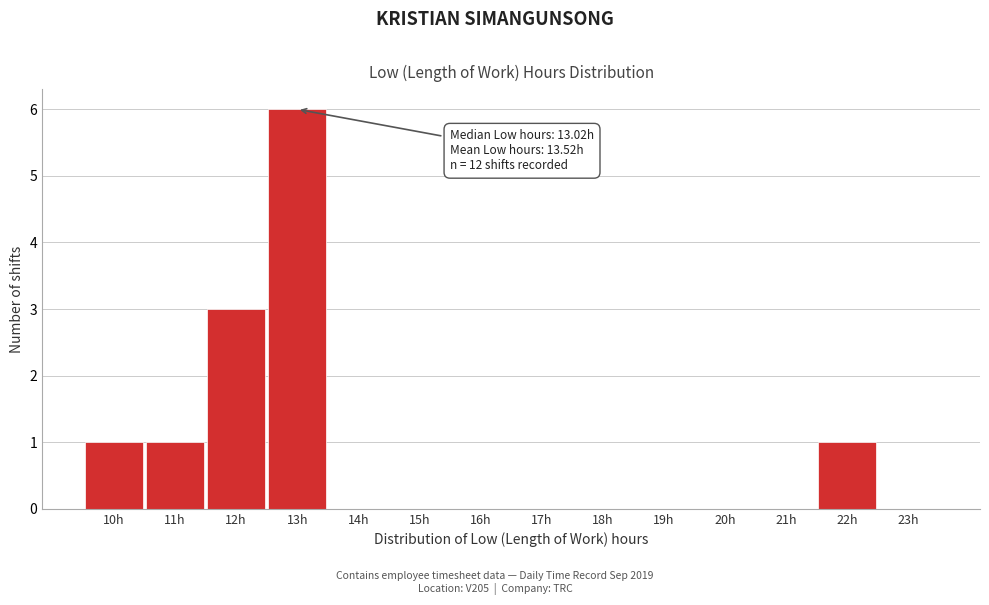

Reading left to right, extract all data points from this chart.

10h=1	11h=1	12h=3	13h=6	14h=0	15h=0	16h=0	17h=0	18h=0	19h=0	20h=0	21h=0	22h=1	23h=0